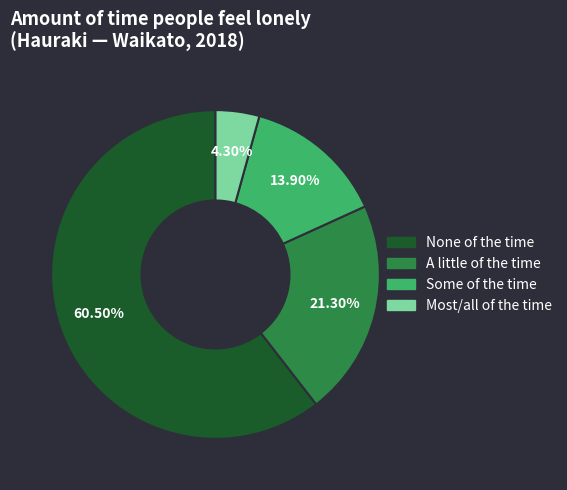

True or false: Most/all of the time accounts for 4% of the total.

True